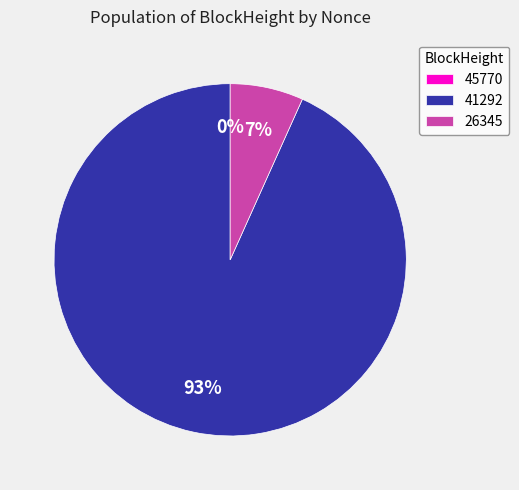

Between 41292 and 45770, which is larger?

41292